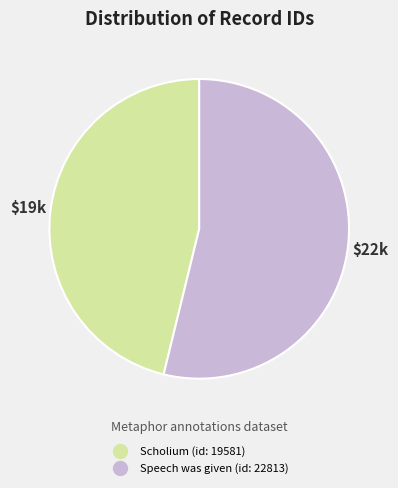

Which category has the smallest portion of the pie?

Scholium (id: 19581)